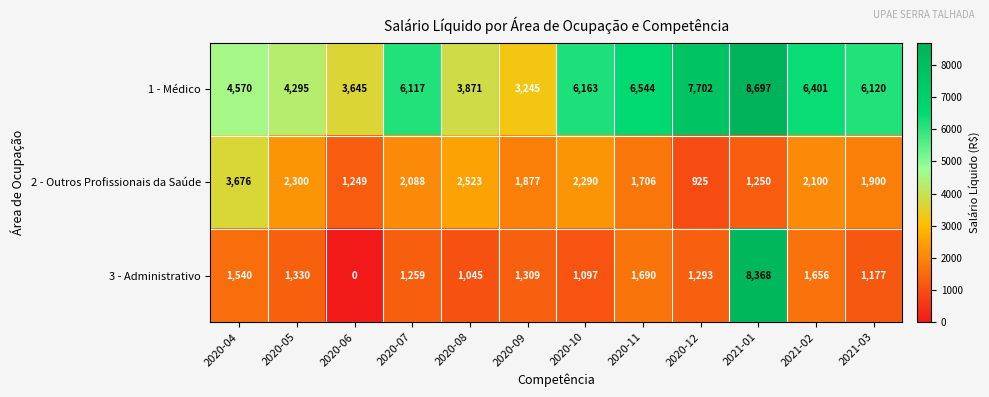

Read the 2 - Outros Profissionais da Saúde value at 2021-01.

1250